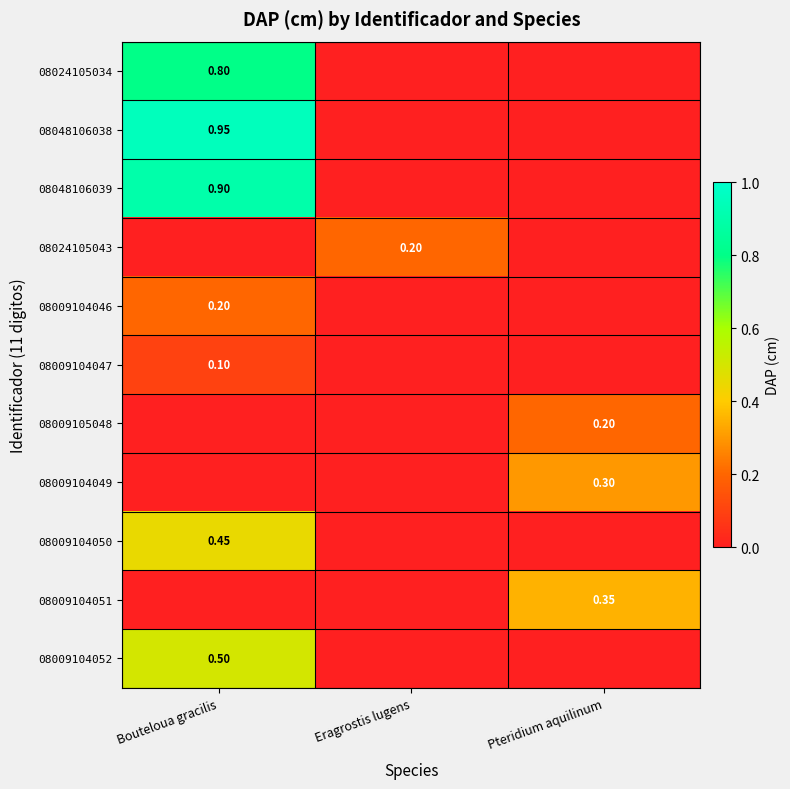

True or false: 08009104051 has a value of 0.3 at Pteridium aquilinum.

True